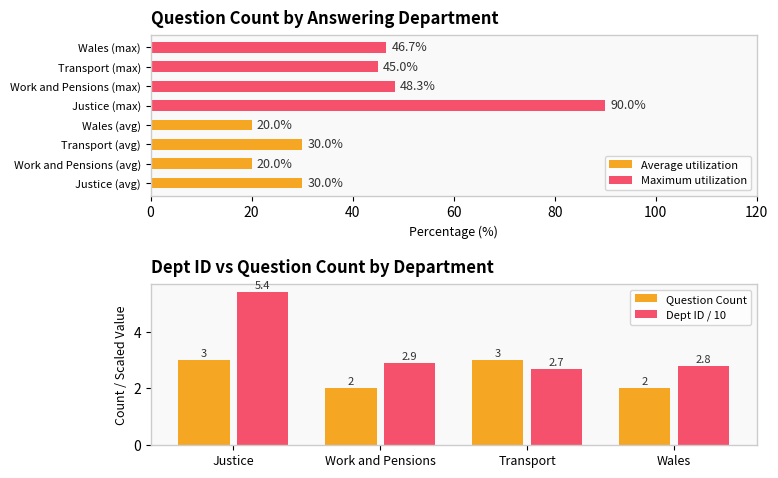

What is the difference between the maximum and minimum values in the Question Count series?

1.0